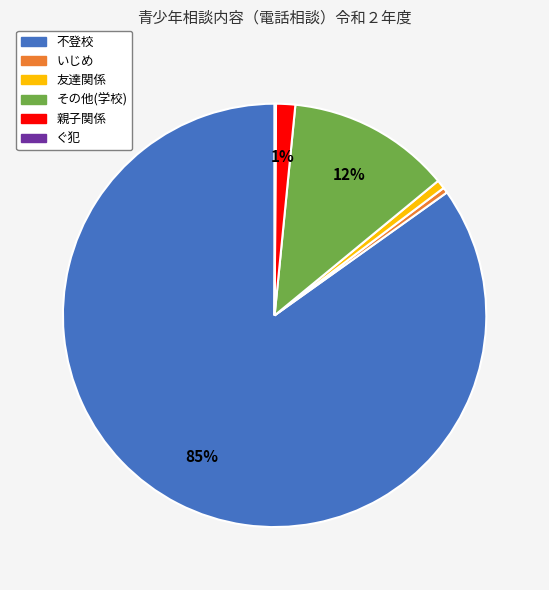

To the nearest percent, what is the average slice percentage?

17%